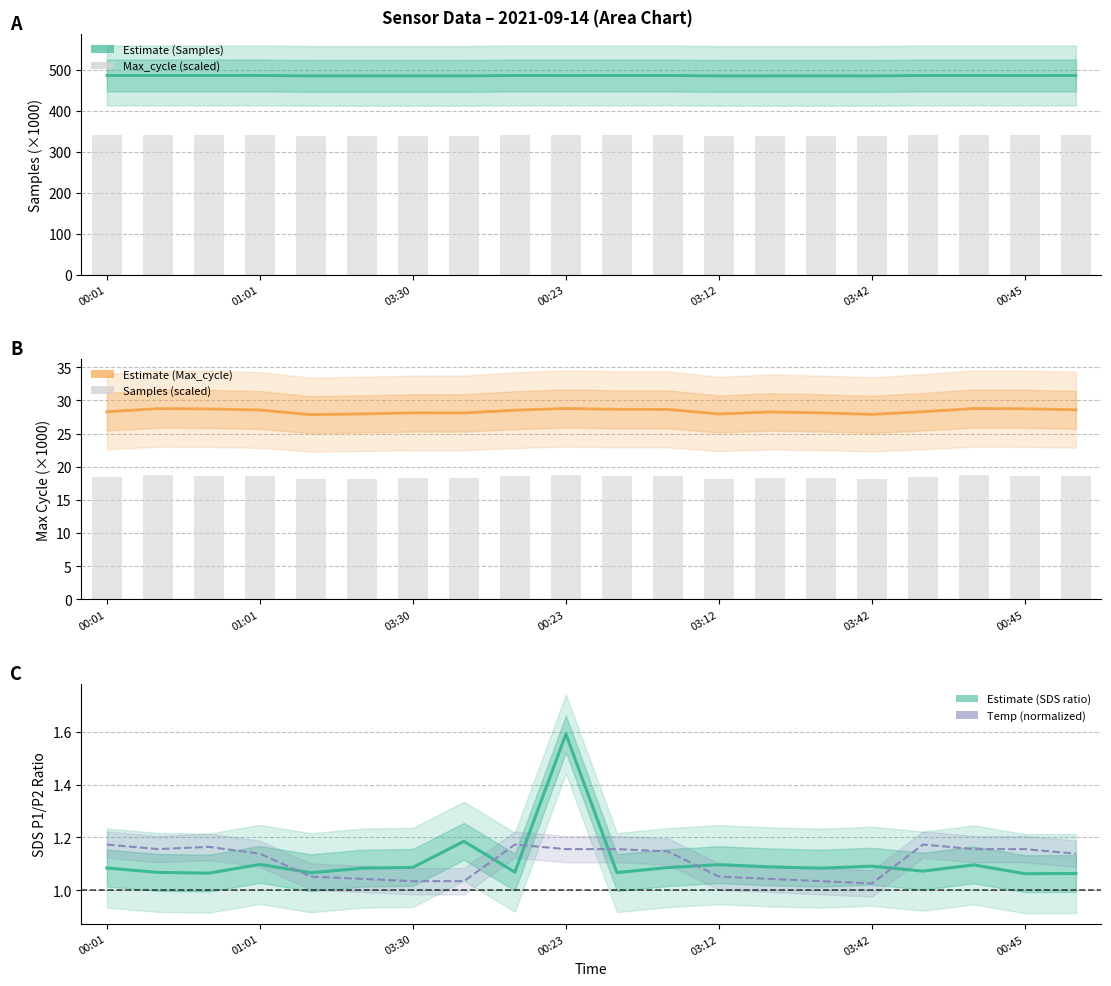

What is the value of the Temp (normalized) bar at the 8th from the left?

1.0